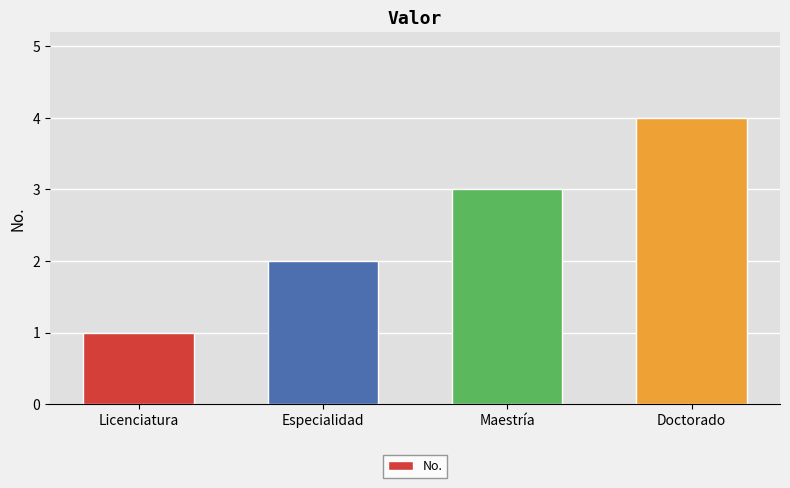

The value at Licenciatura is 1. True or false?

True